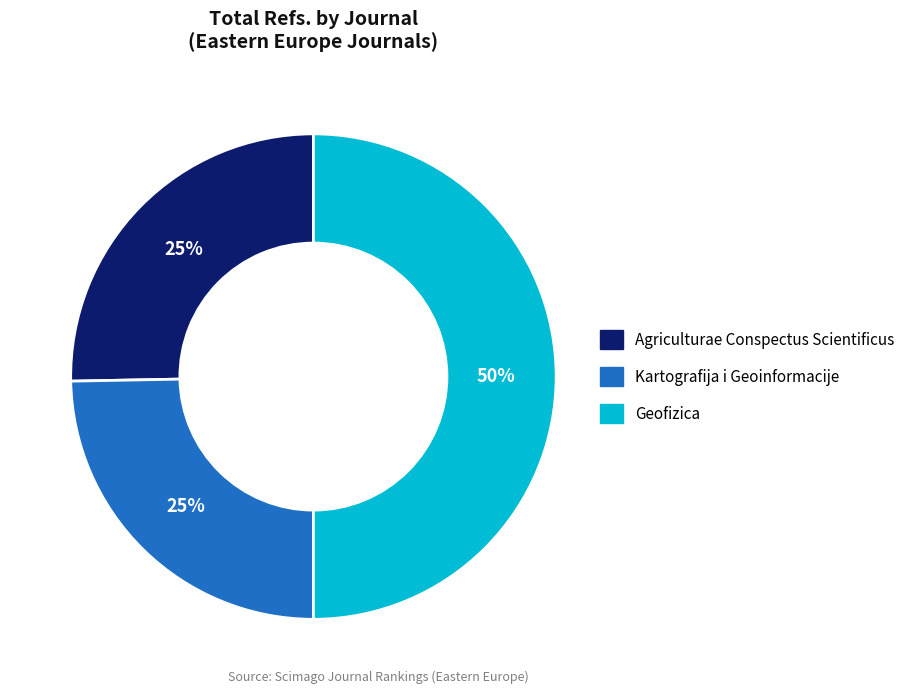

Which category has the biggest portion of the pie?

Geofizica